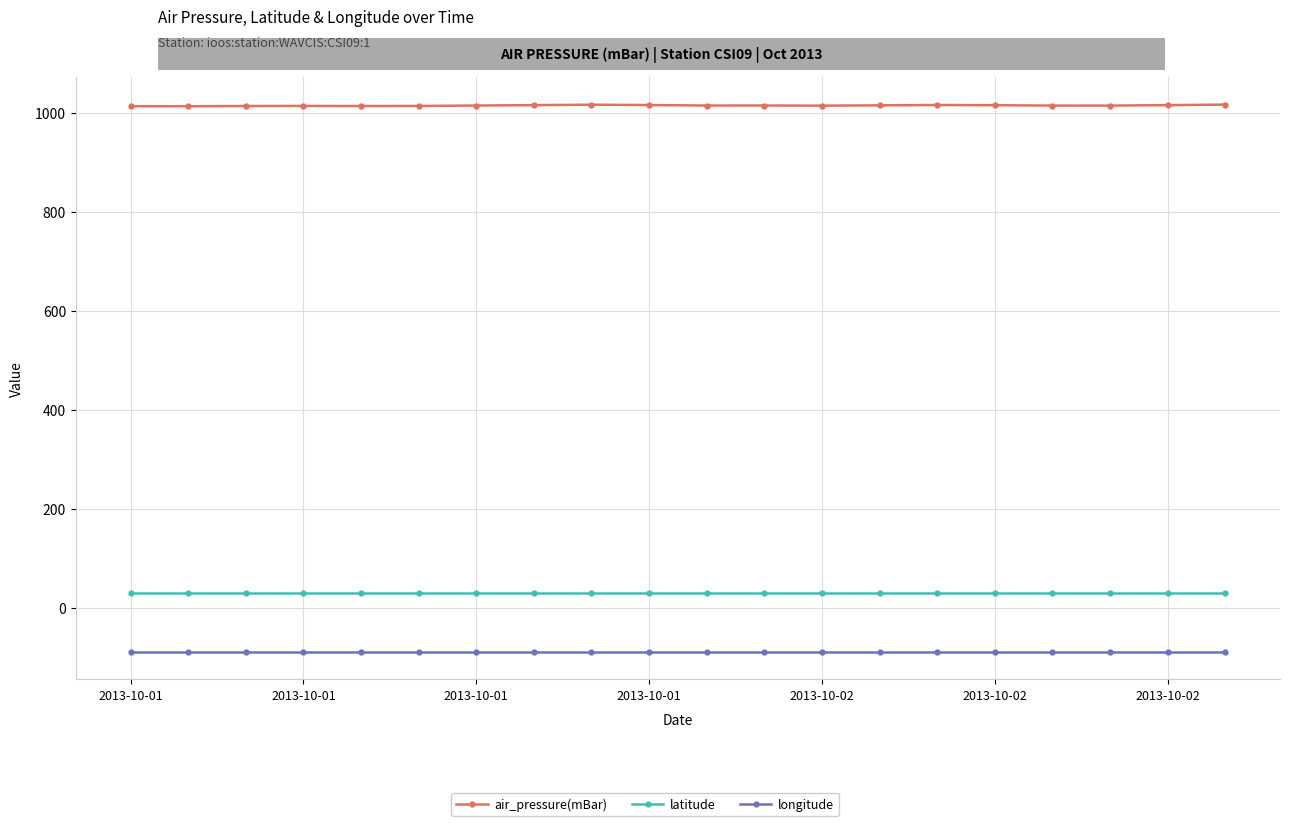

Rank the series by their maximum value, from highest to lowest.

air_pressure(mBar), latitude, longitude